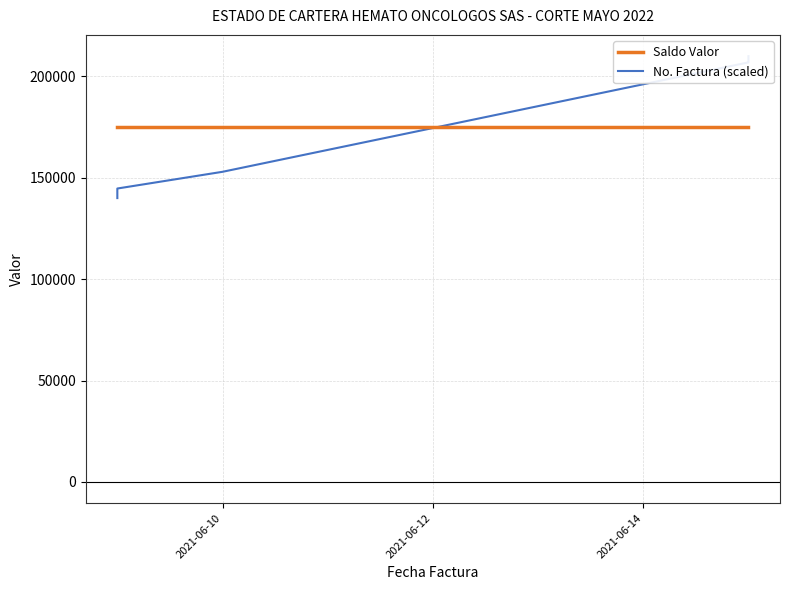

What is the label of the 13th point from the right?

2021-06-14